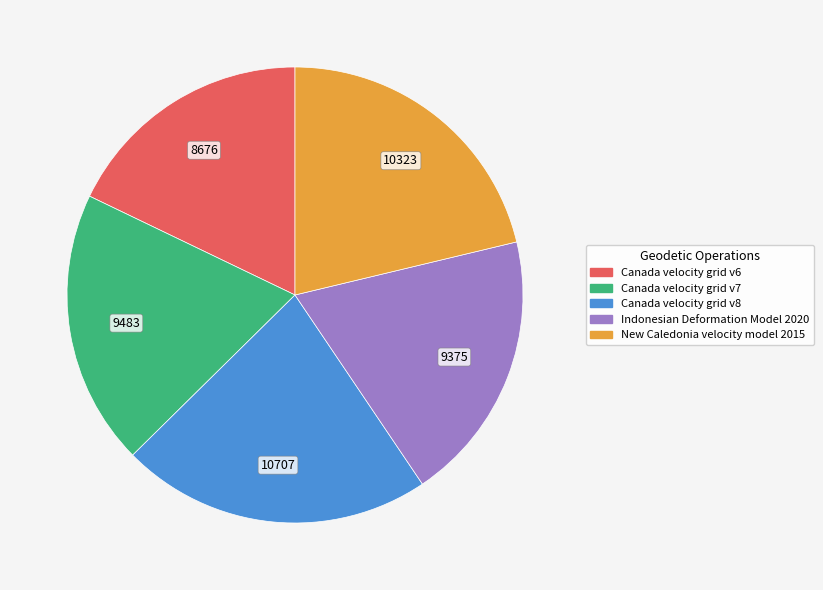

Between Canada velocity grid v7 and Canada velocity grid v6, which is larger?

Canada velocity grid v7